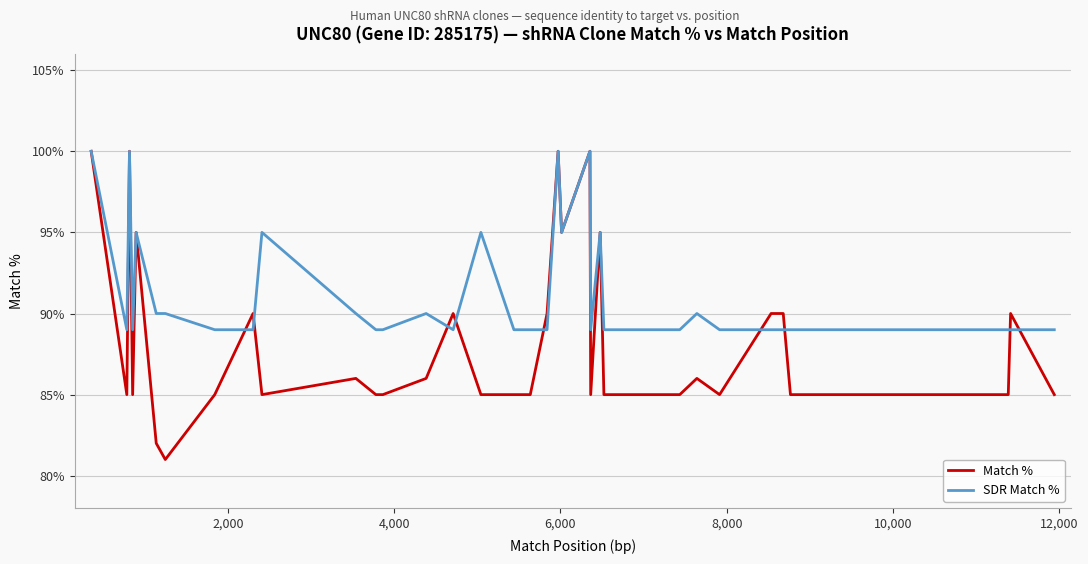

List the series in order of their overall mean, highest first.

SDR Match %, Match %